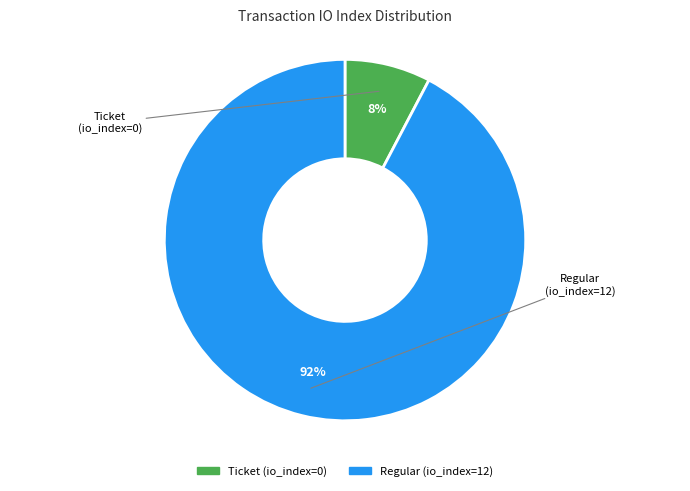

Does any single category account for the majority?

Yes